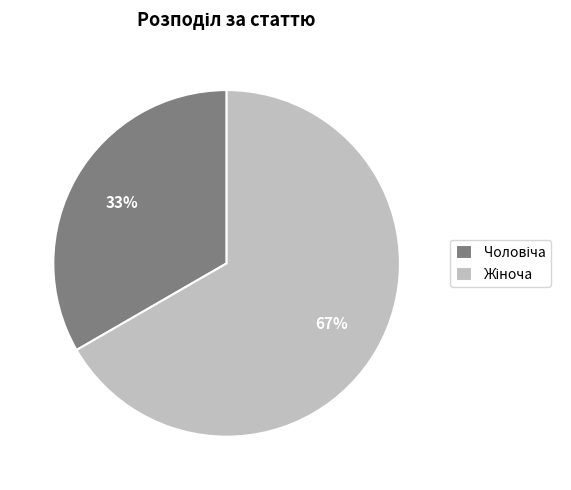

Is there any slice that represents more than half of the pie?

Yes